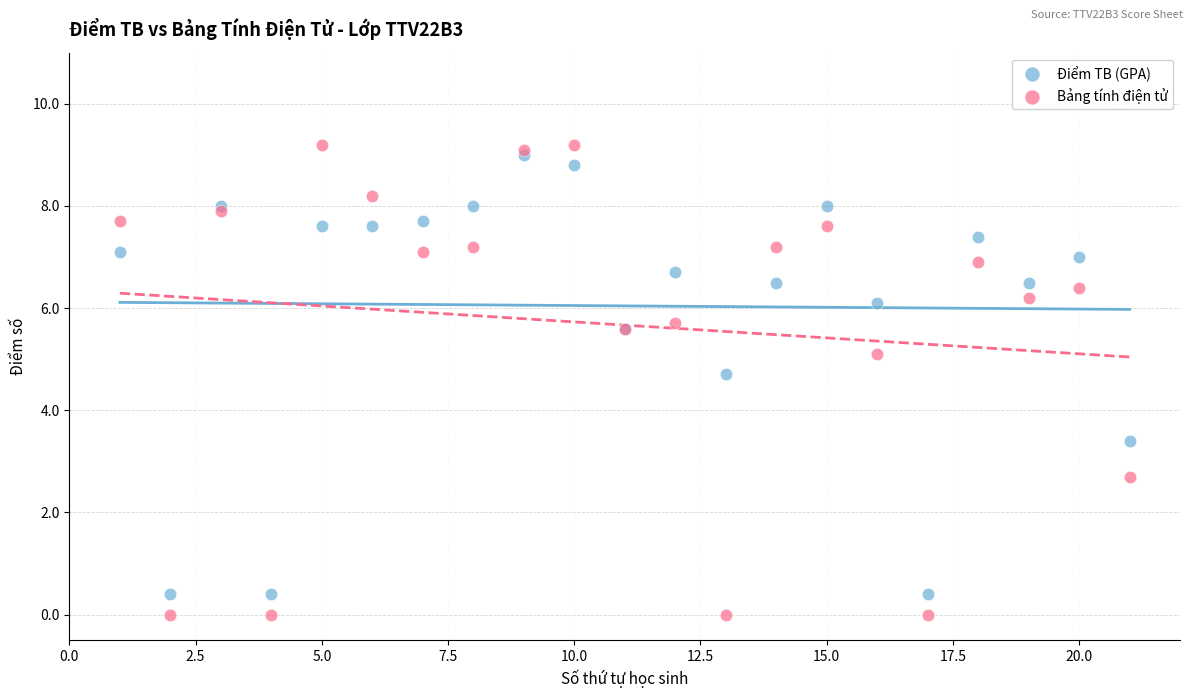

Which series has the widest spread of Y values?

Bảng tính điện tử